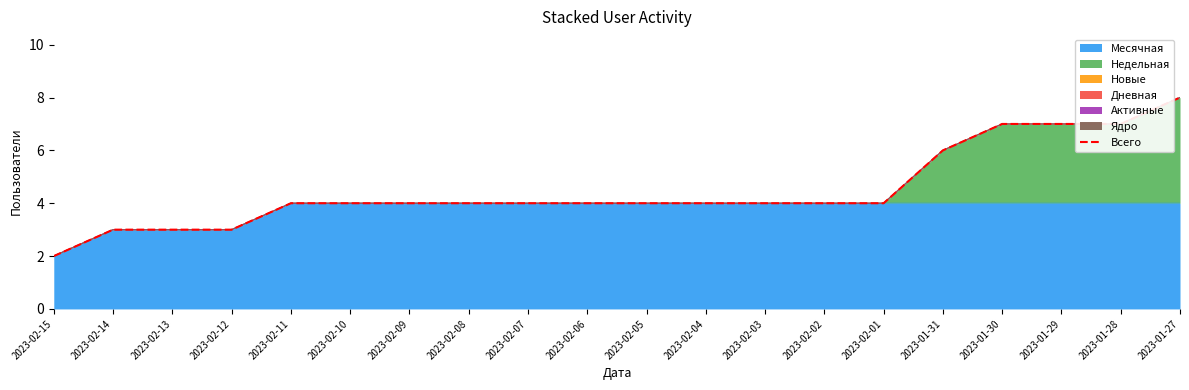

Which category has the highest value across all series?

2023-01-27